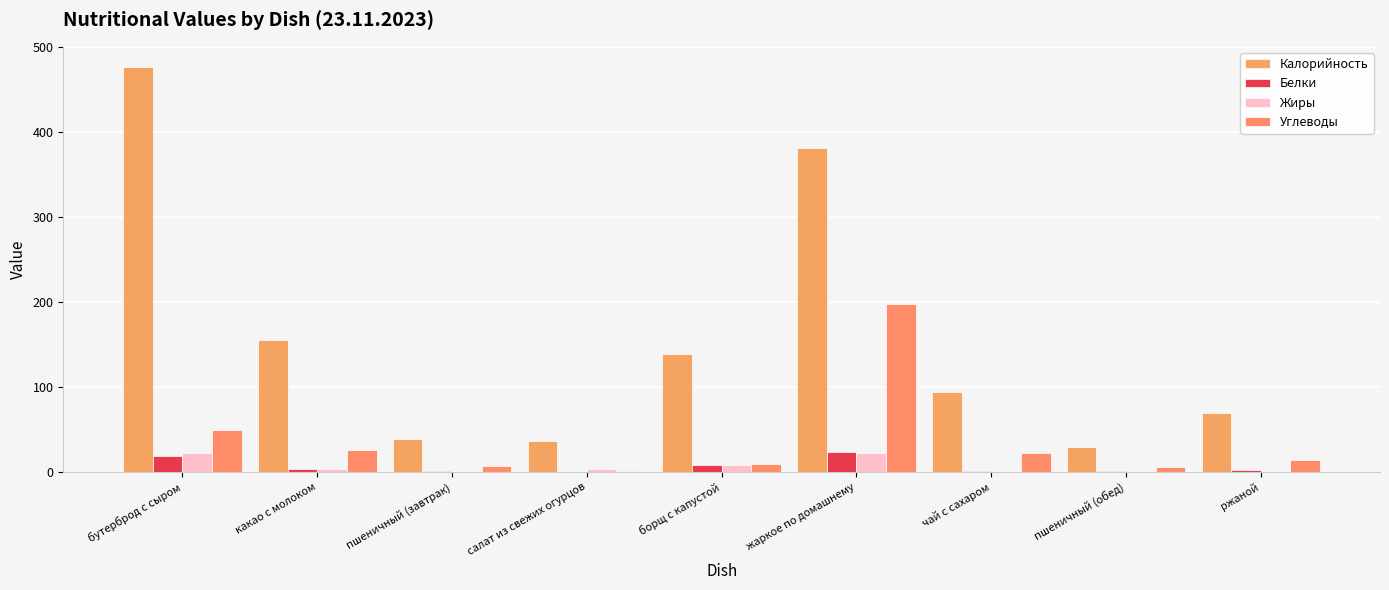

What is the sum of all Жиры values?

61.2